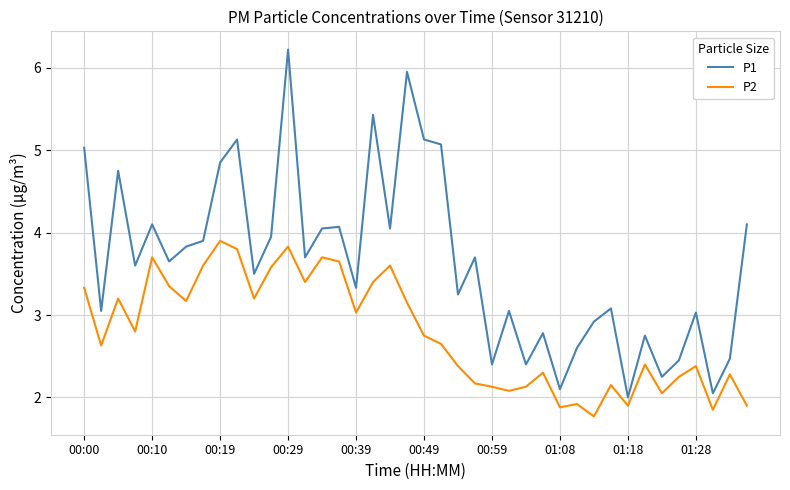

Which series has the widest spread of values?

P1